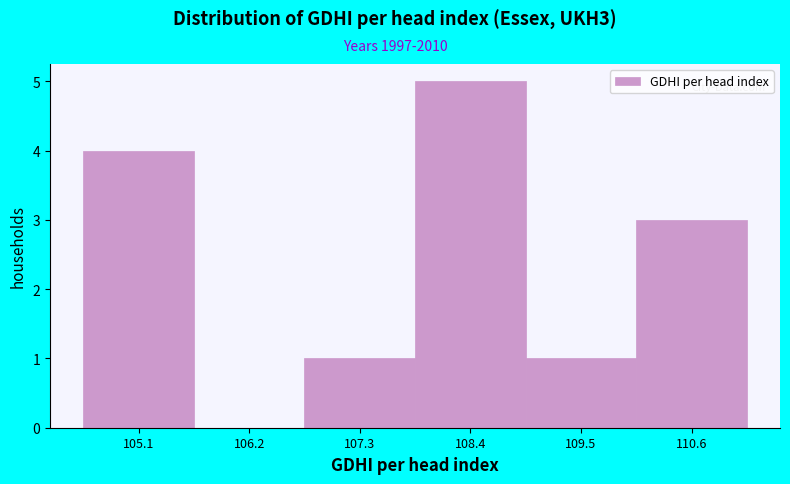

How tall is the bar that spans 110.0 to 111.2 on the x-axis? Neither the bar edges nor the heights are printed on the chart, so give them approximately, as read against the axes.

3